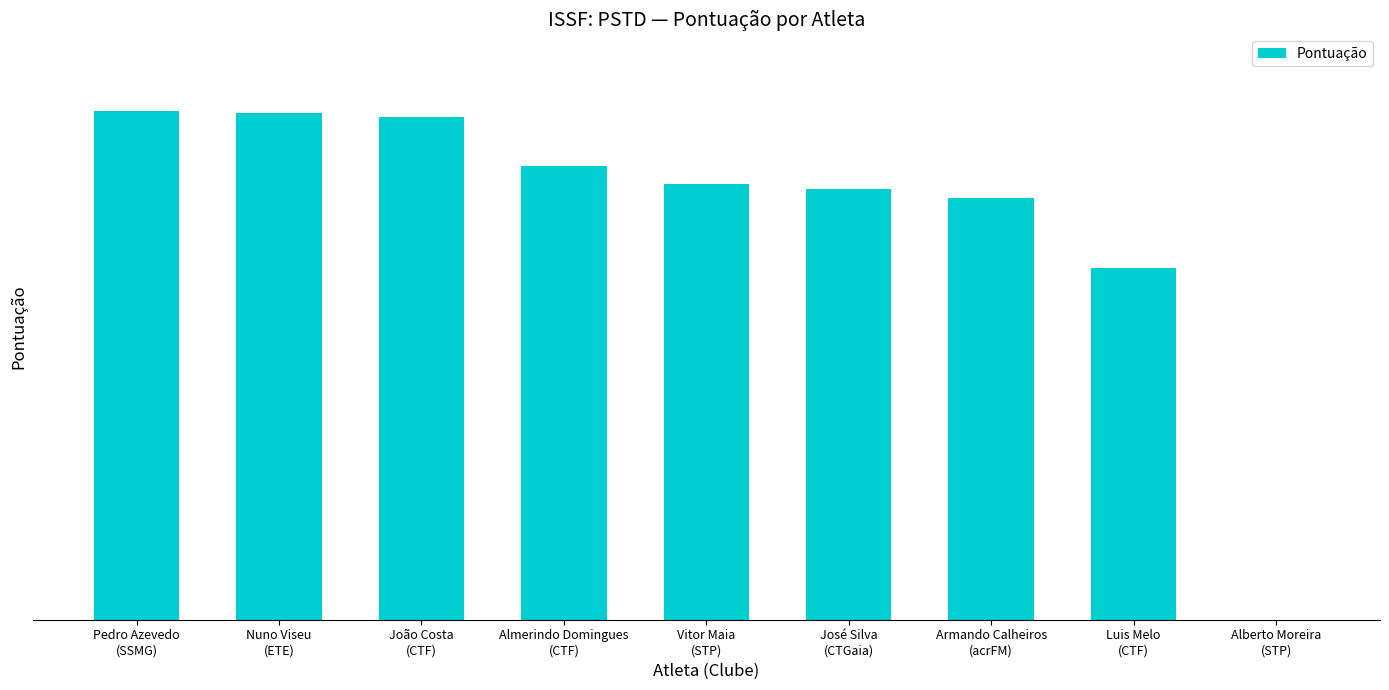

Approximately how many times larger is the value at Nuno Viseu
(ETE) compared to José Silva
(CTGaia)?

1.2